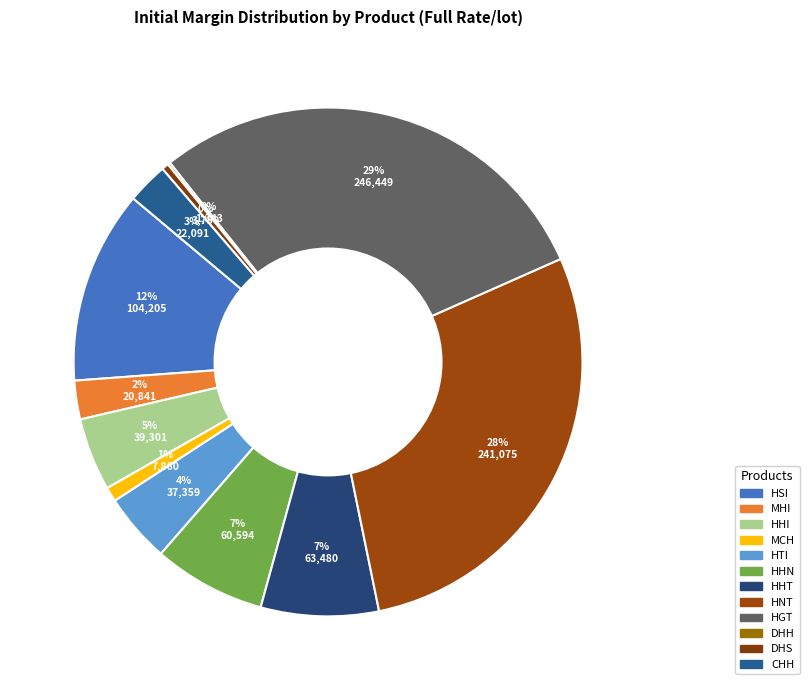

How many segments does this pie chart have?

12